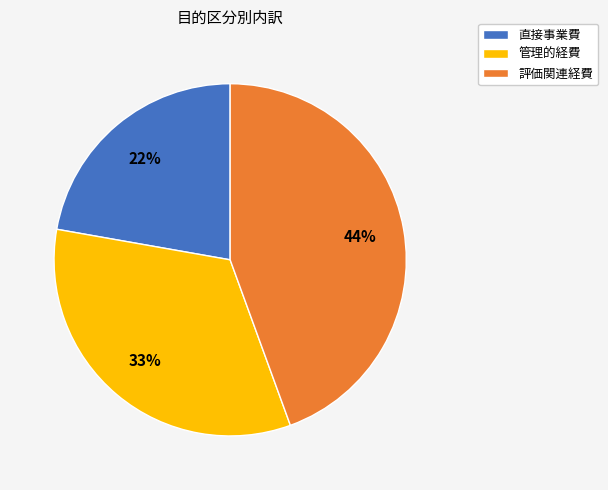

What is the ratio of the value at 評価関連経費 to the value at 直接事業費?

2.0